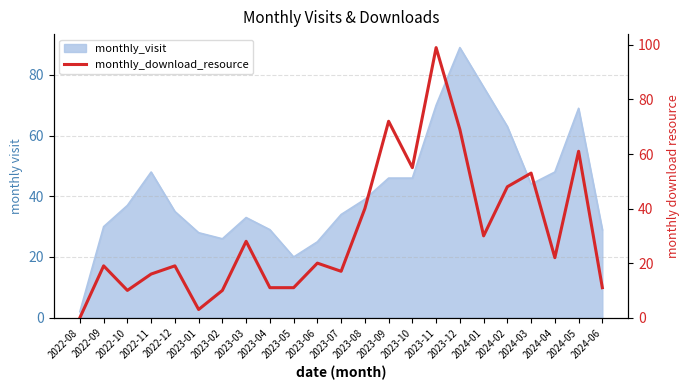

How many interior local valleys (lower than both neighbors) does the data have?

6